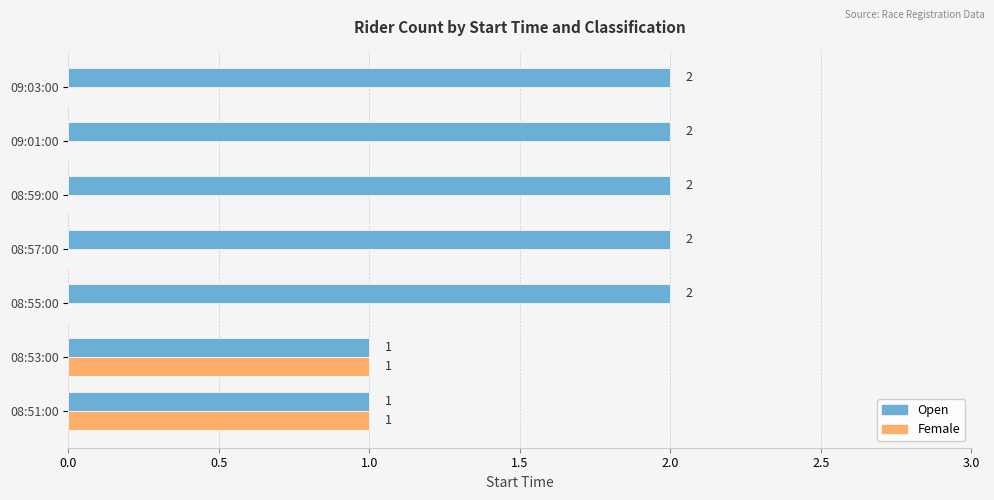

Which series has the largest total across all categories?

Open